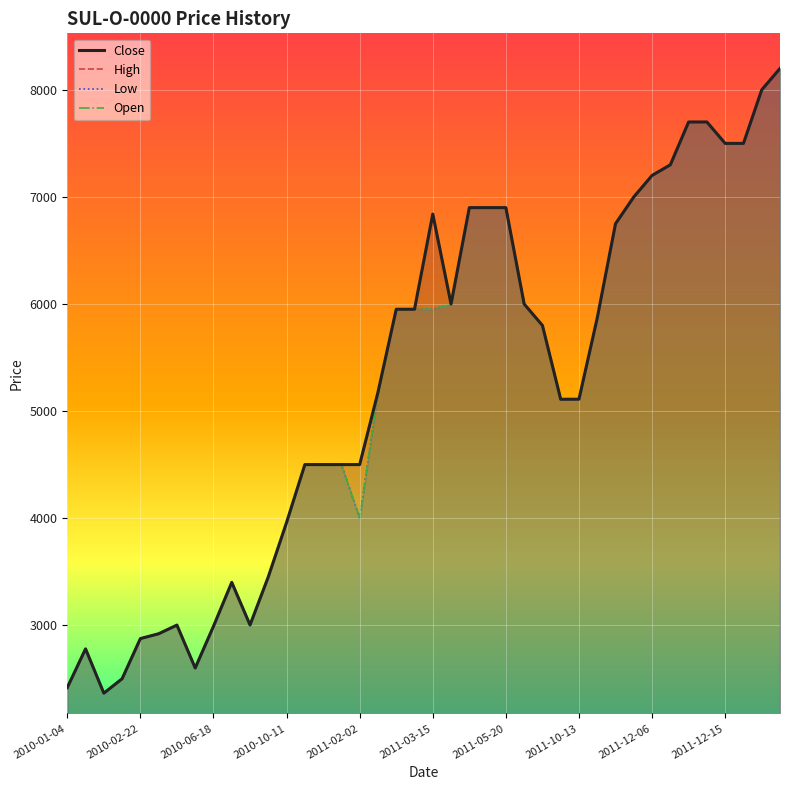

Reading right to left, extract all data points from this chart.

Close: 8200	8000	7500	7500	7700	7700	7300	7201	7000	6750	5870	5111	5110	5800	6000	6900	6900	6900	6000	6840	5951	5951	5175	4500	4500	4500	4500	3960	3452	3002	3400	2990	2600	3001	2920	2875	2500	2365	2779	2417
High: 8200	8000	7500	7500	7700	7700	7300	7201	7000	6750	5870	5111	5110	5800	6000	6900	6900	6900	6000	6840	5951	5951	5175	4500	4500	4500	4500	3960	3452	3002	3400	2990	2600	3001	2920	2875	2500	2365	2779	2417
Low: 8200	8000	7500	7500	7700	7700	7300	7200	7000	6750	5870	5111	5110	5800	6000	6900	6900	6900	6000	5951	5951	5951	5175	4000	4500	4500	4500	3960	3452	3002	3400	2990	2600	3001	2920	2875	2500	2365	2779	2417
Open: 8200	8000	7500	7500	7700	7700	7300	7200	7000	6750	5870	5111	5110	5800	6000	6900	6900	6900	6000	5951	5951	5951	5175	4000	4500	4500	4500	3960	3452	3002	3400	2990	2600	3001	2920	2875	2500	2365	2779	2417